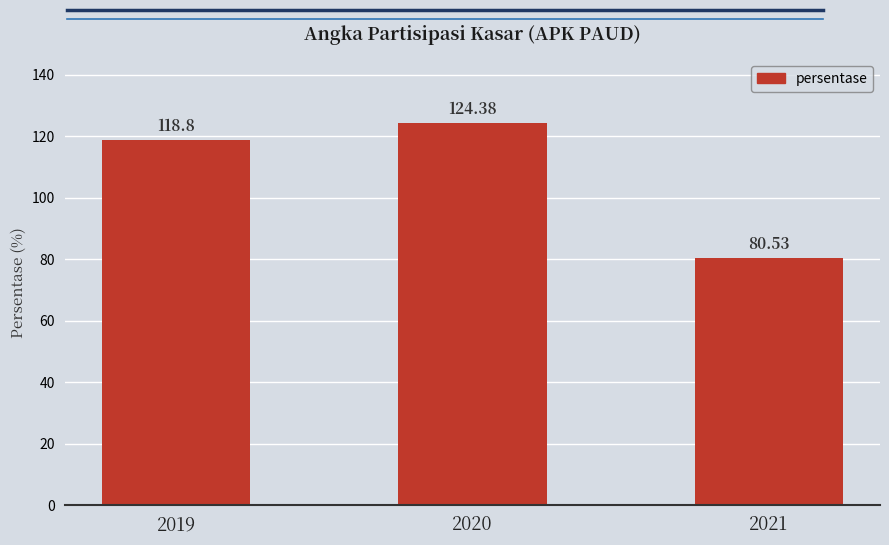

At which category does the chart reach its peak across all series?

2020